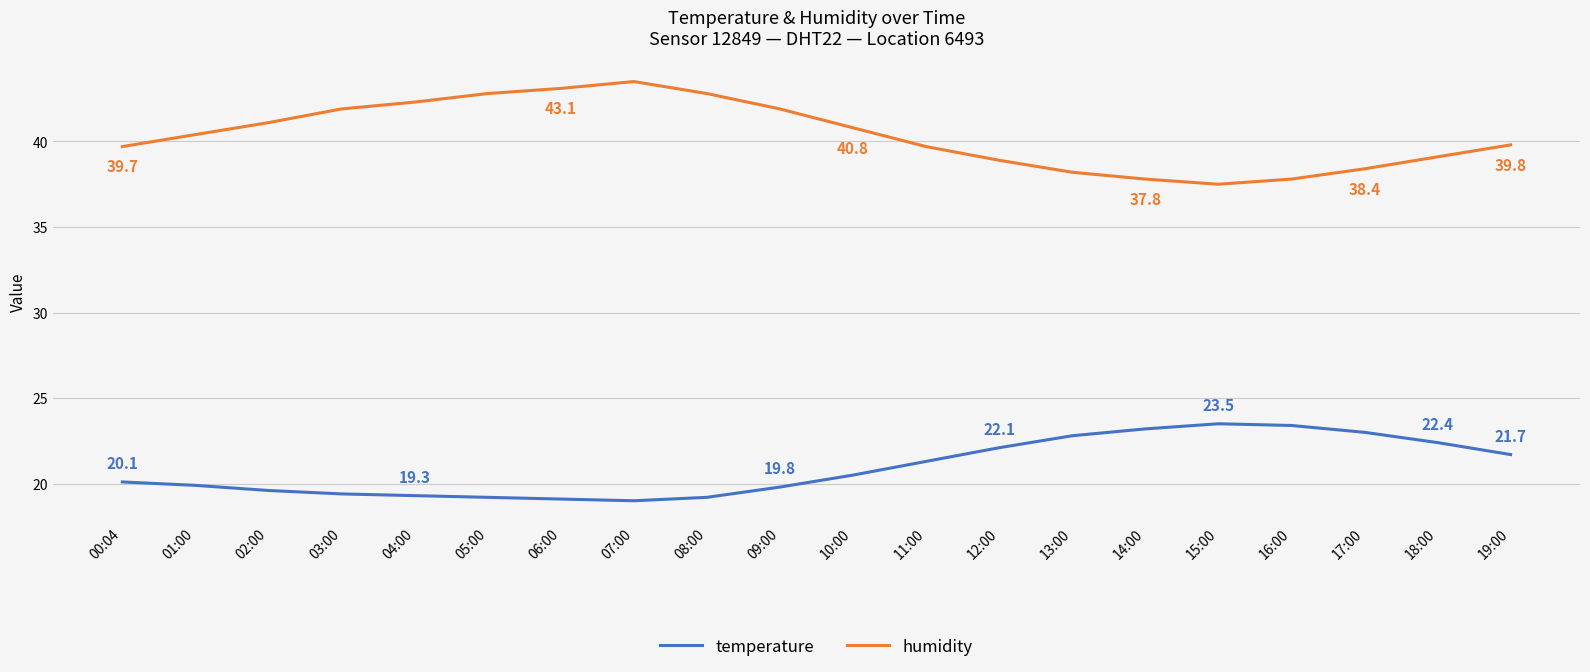

The value of temperature at 16:00 is 16.4. True or false?

False